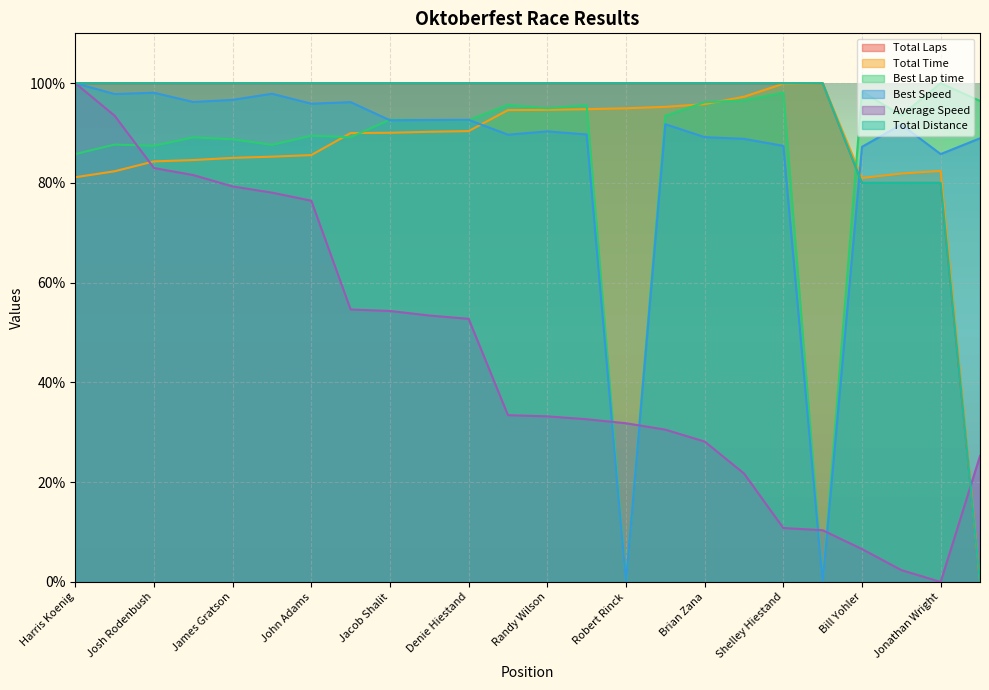

True or false: Total Time has more than 0 interior local peaks.

True